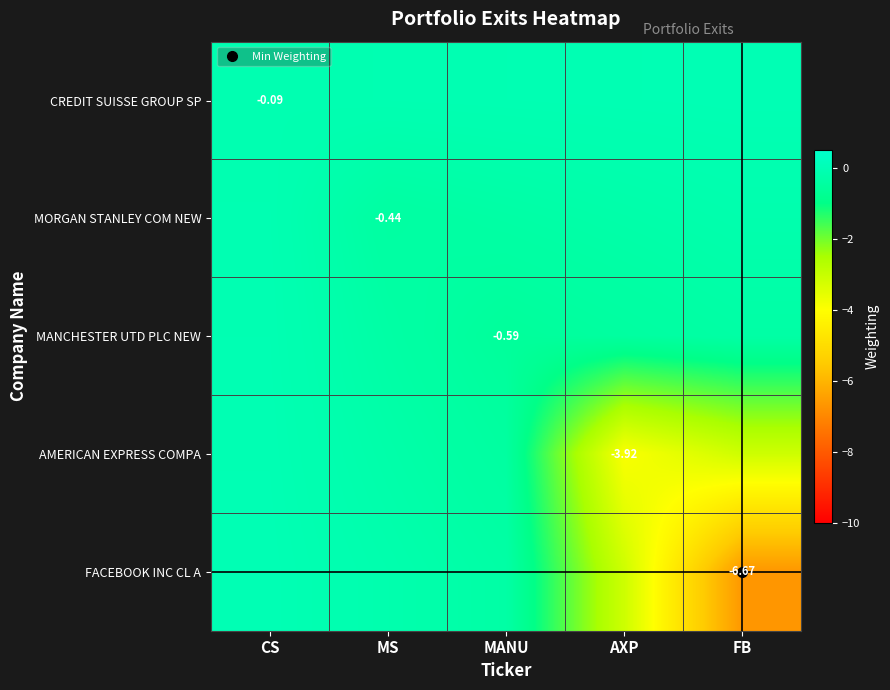

List the labels in order of MANCHESTER UTD PLC NEW value, smallest first.

MANU, AXP, FB, MS, CS